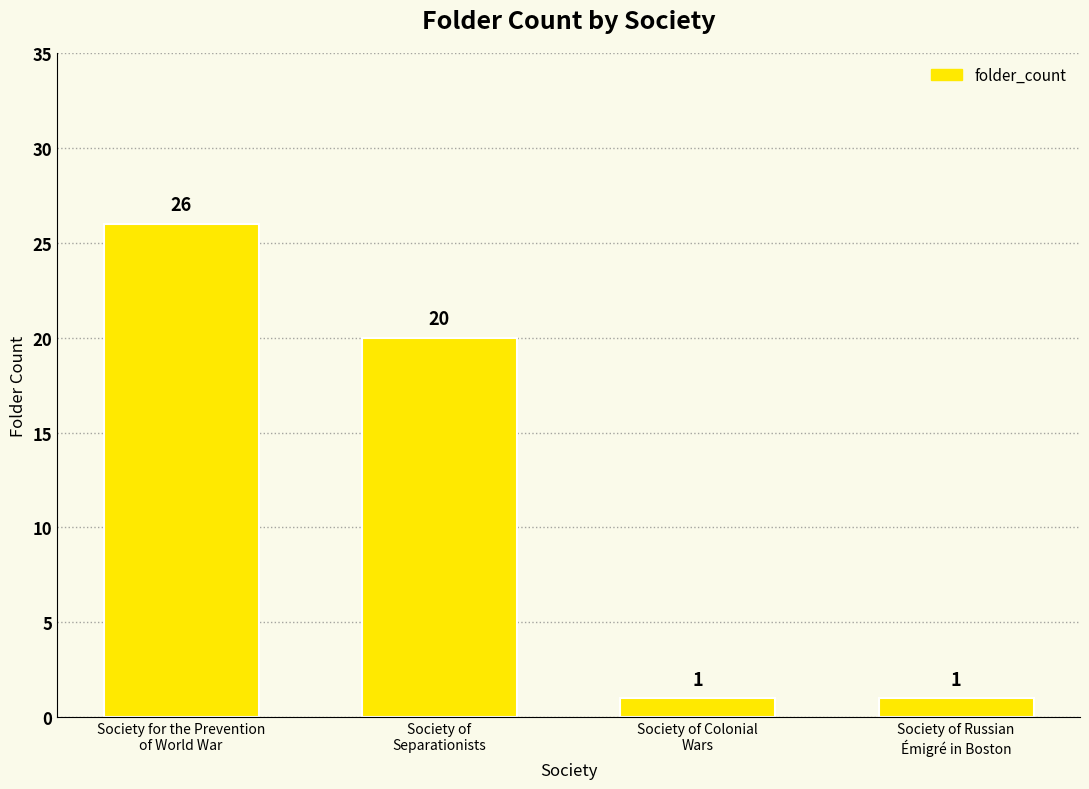

How many bars are there in total?

4